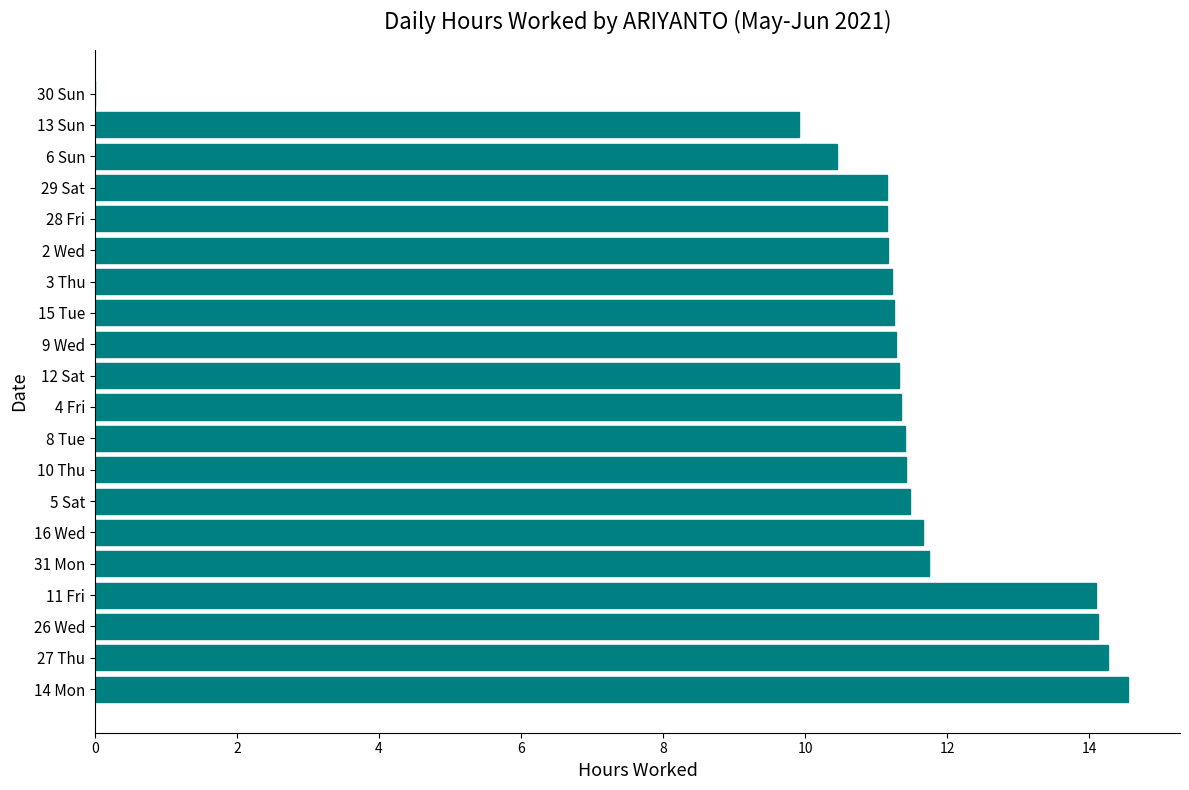

What is the sum of the values at 11 Fri and 30 Sun?

14.1